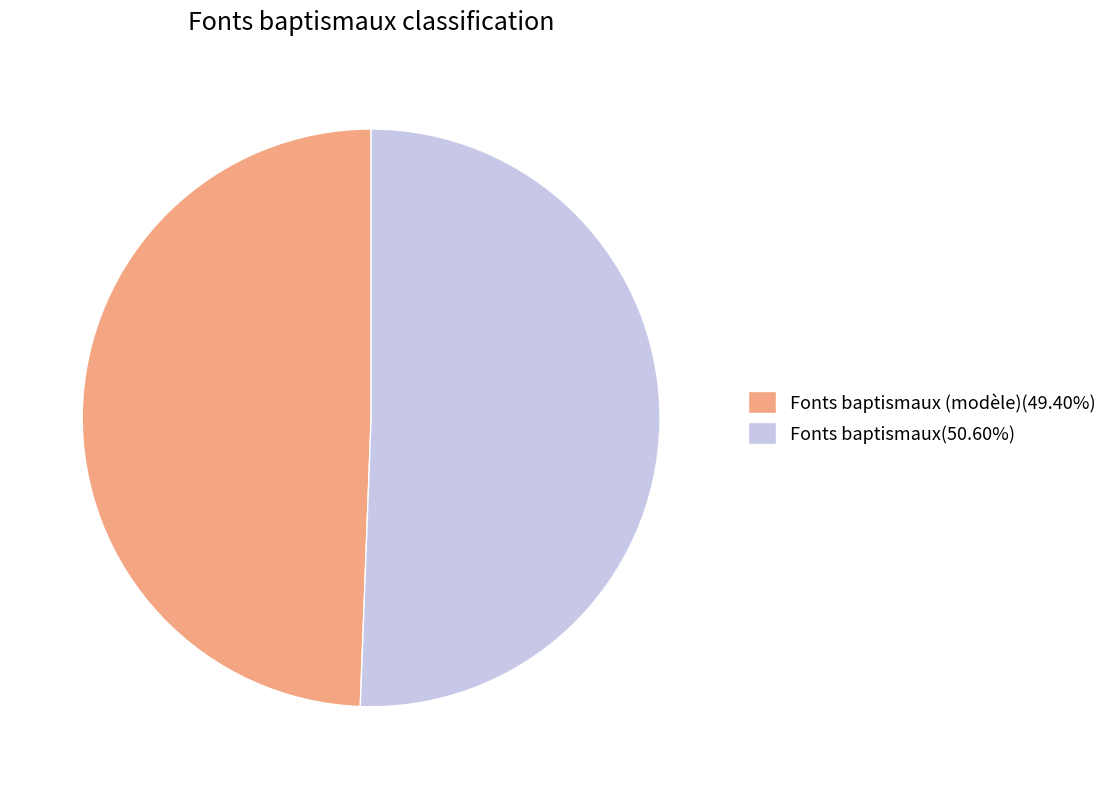

Does Fonts baptismaux(50.60%) account for over 50% of the chart?

Yes